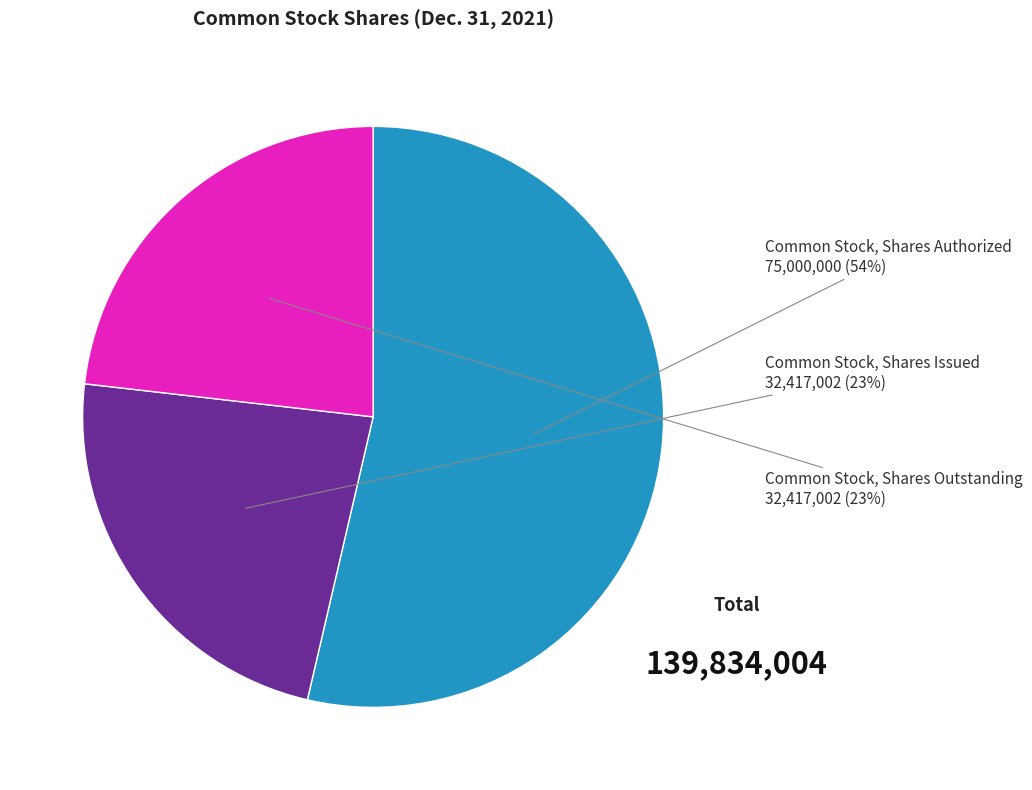

Is it true that Common Stock, Shares Outstanding is 37% of the pie?

False